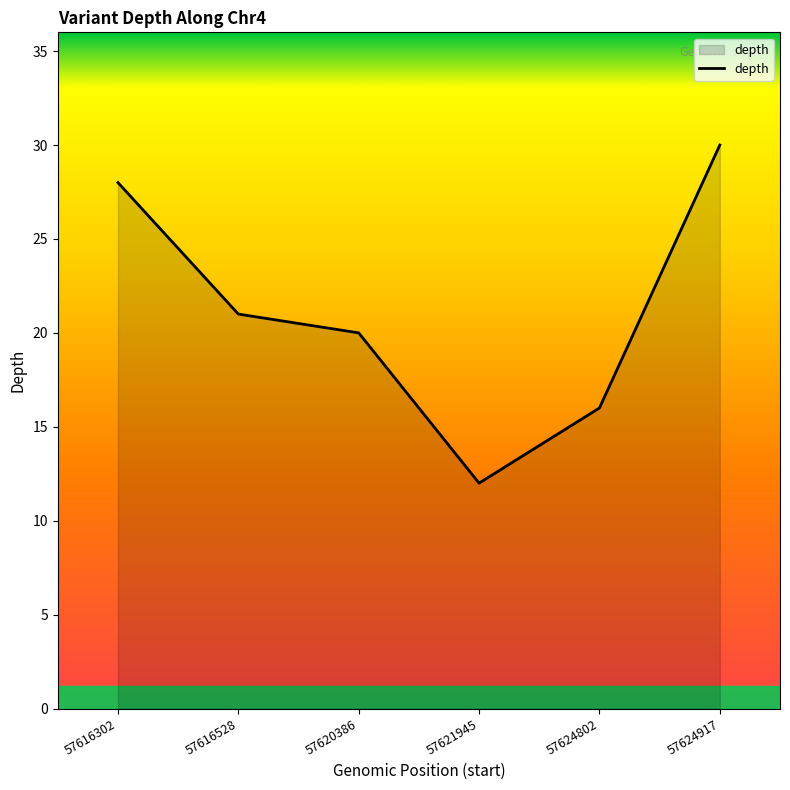

Which label corresponds to the largest value in the chart?

57624917